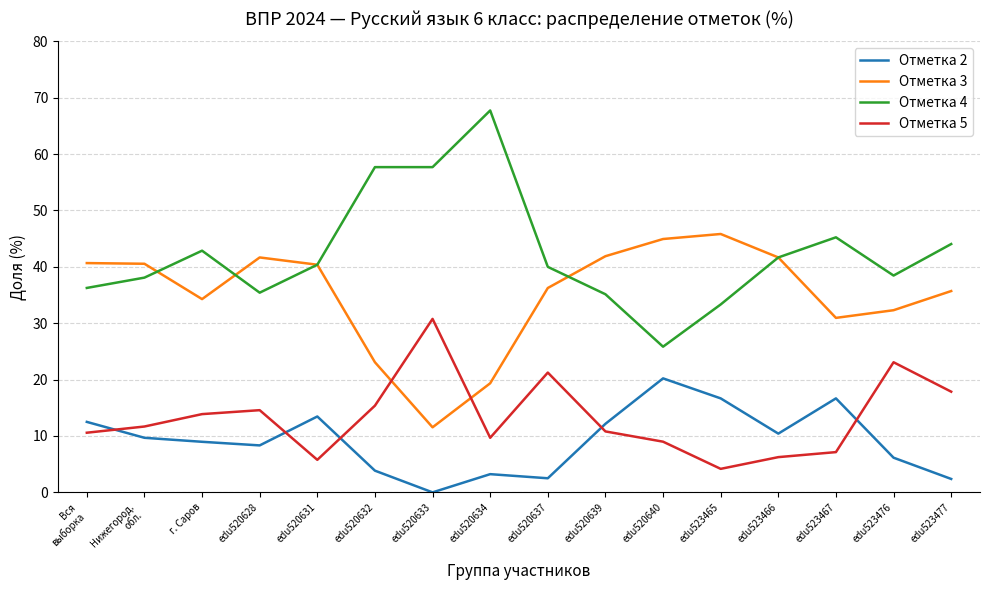

Is it true that Отметка 5 equals 36.5 at edu520637?

False